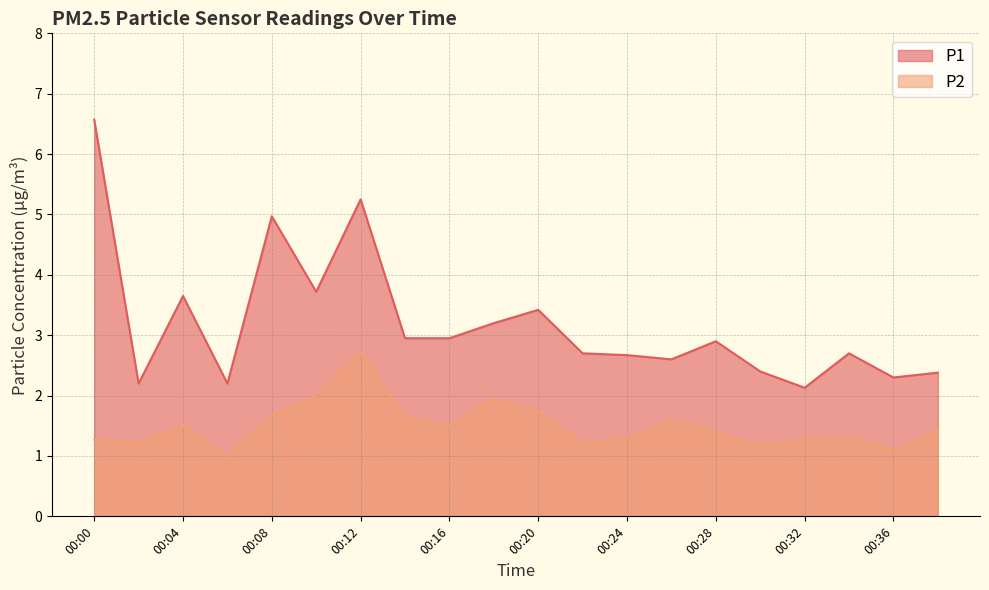

True or false: P1 has a value of 3.6 at 00:04.

True